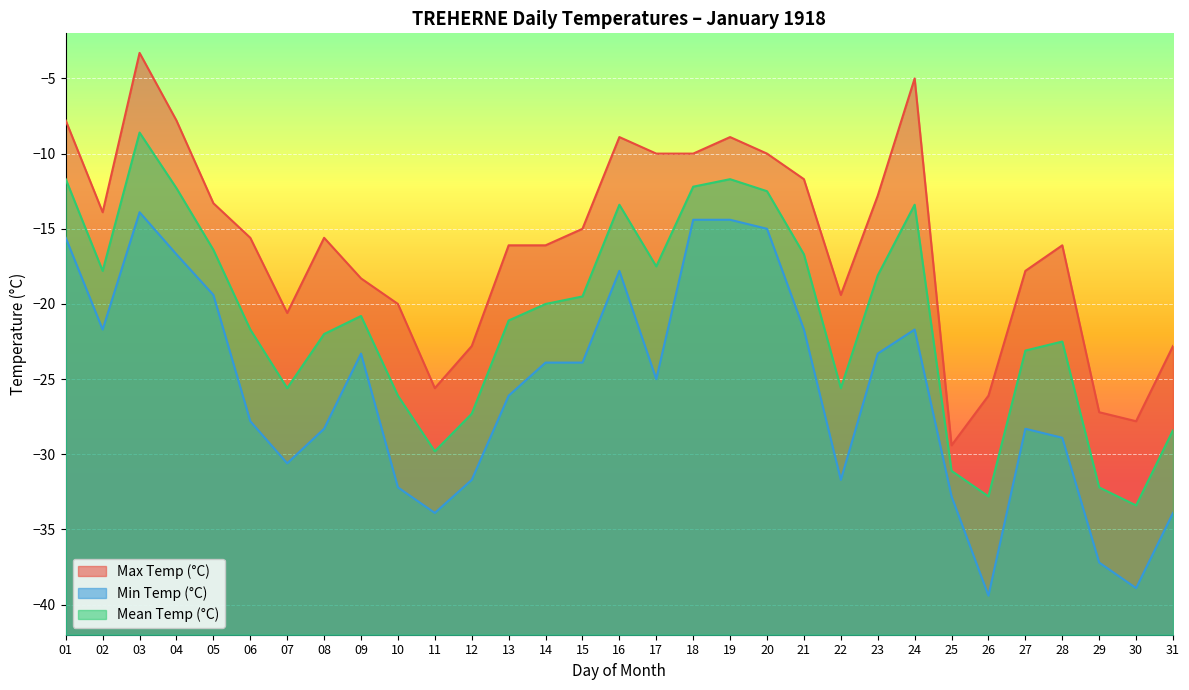

Where is the first local minimum for Min Temp (°C)?

02